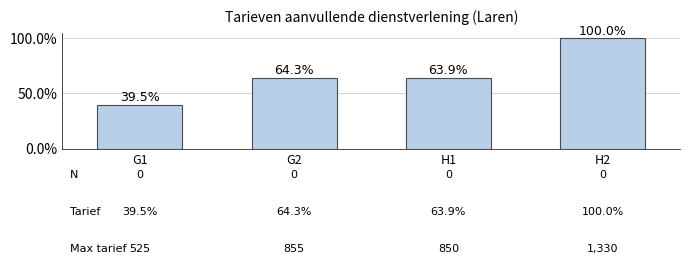

Reading left to right, transcribe all the data shown in this chart.

39.5	64.3	63.9	100.0